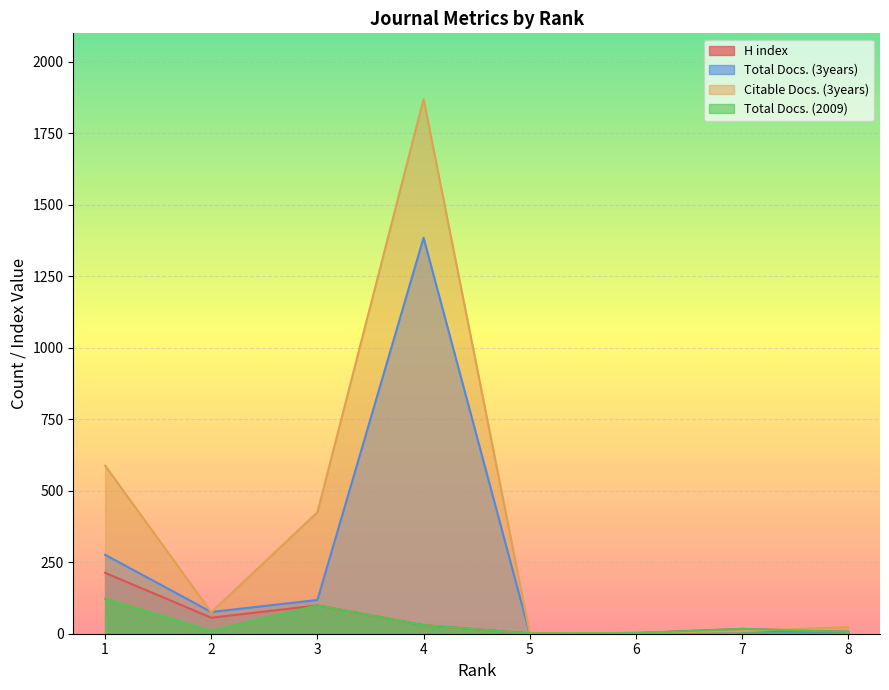

How many distinct data groups are displayed?

4